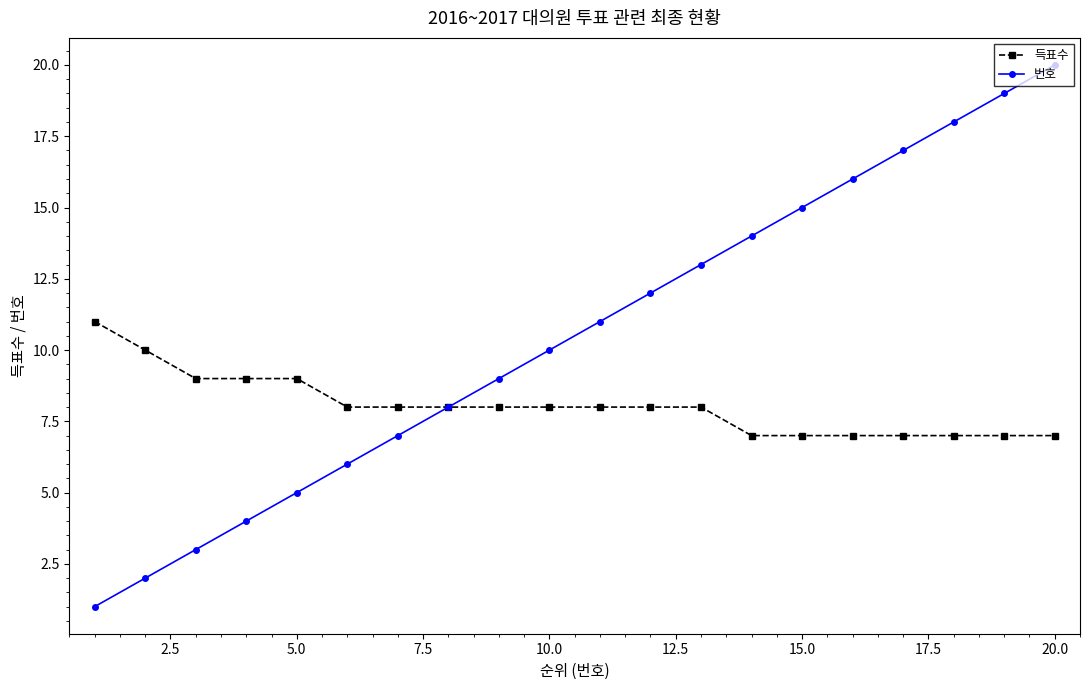

Which series has the largest total across all categories?

번호